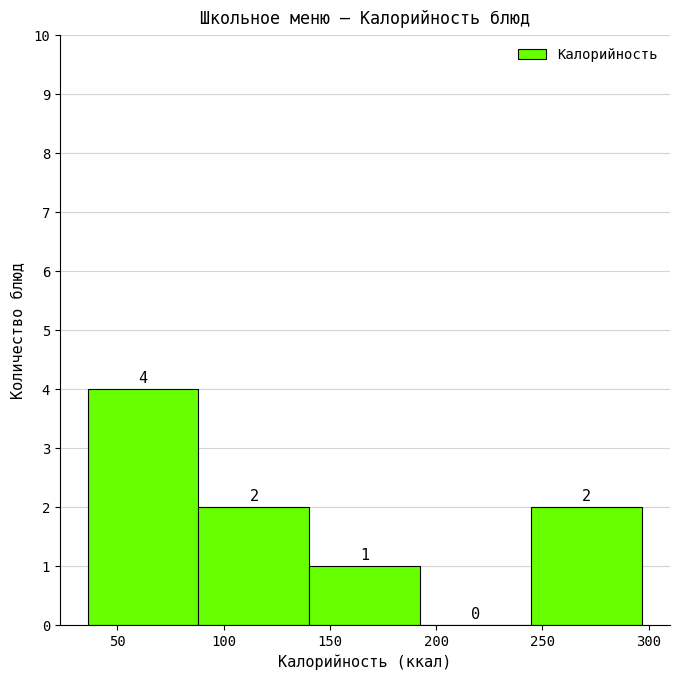

What is the height of the bar covering 90 to 140 on the x-axis? The bar edges are not printed on the chart, so give them approximately, as read against the axis.

2